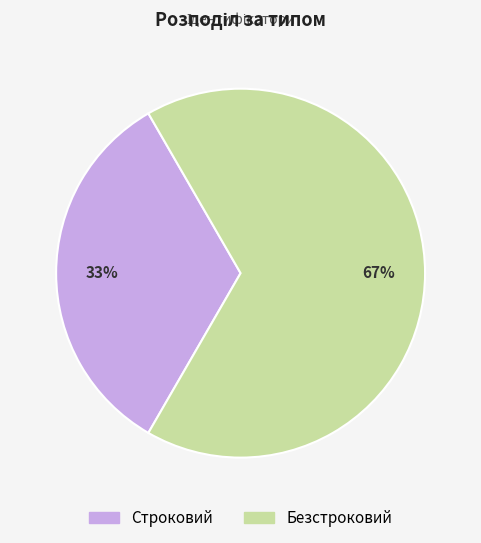

To the nearest percent, what is the average slice percentage?

50%